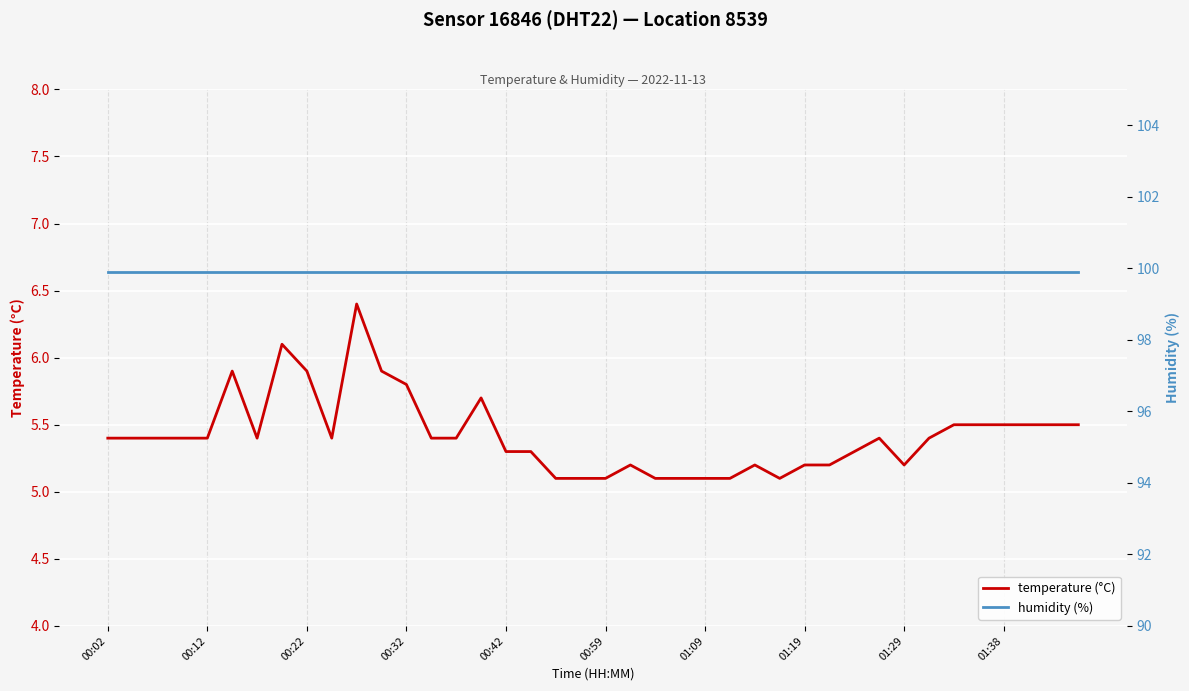

Does the chart display data point markers on the line(s)?

No